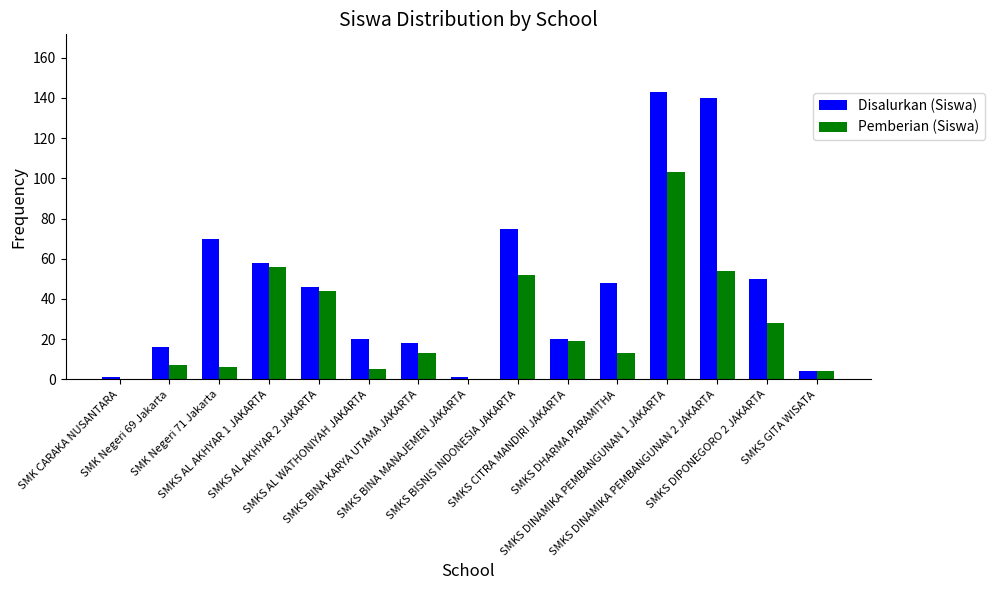

What is the sum of all Pemberian (Siswa) values?

404